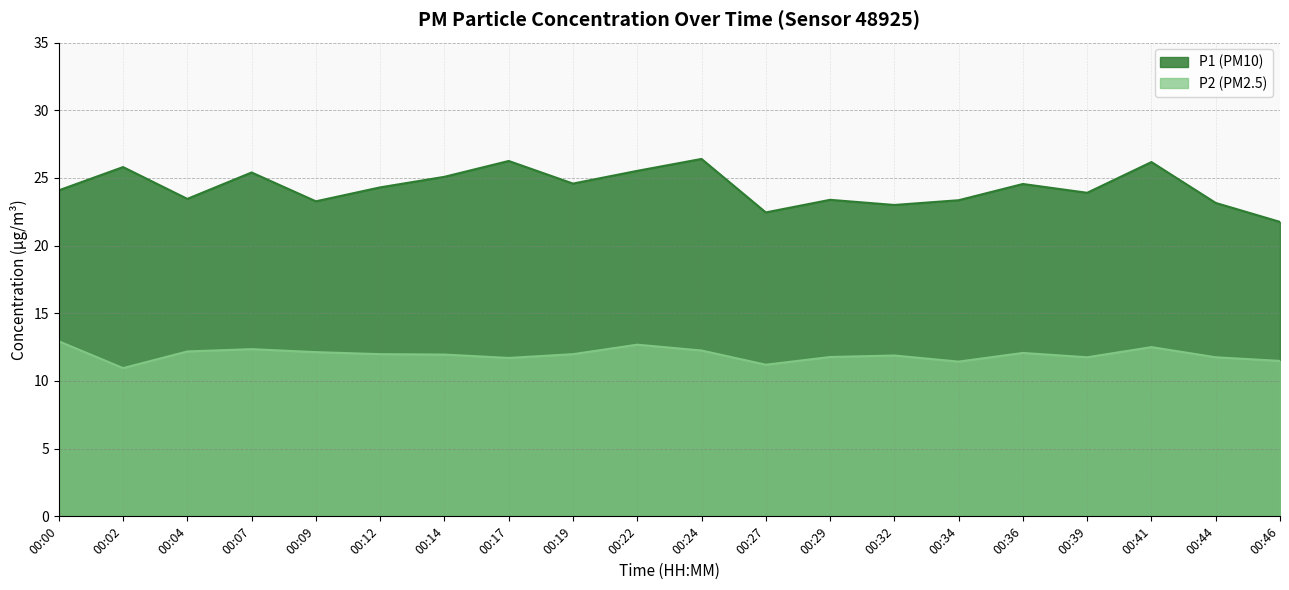

Which series changed the most between 00:19 and 00:46?

P1